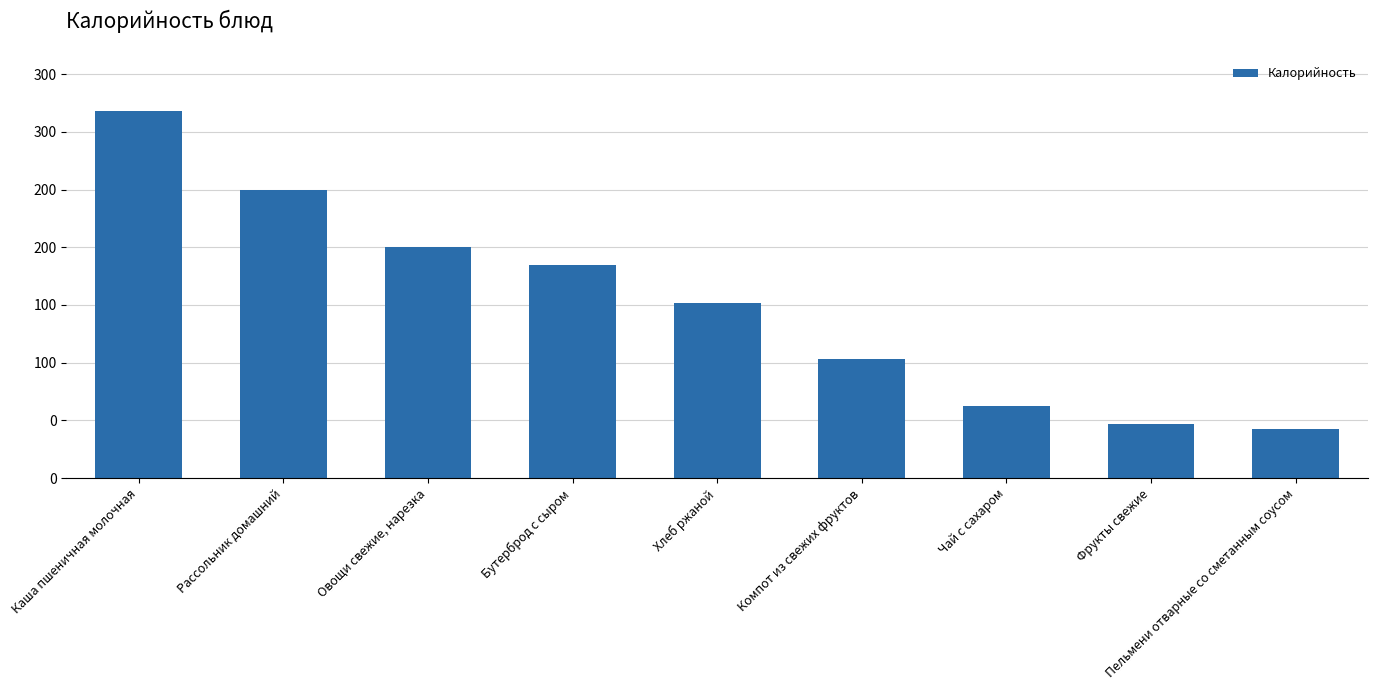

Between Чай с сахаром and Компот из свежих фруктов, which is larger?

Компот из свежих фруктов